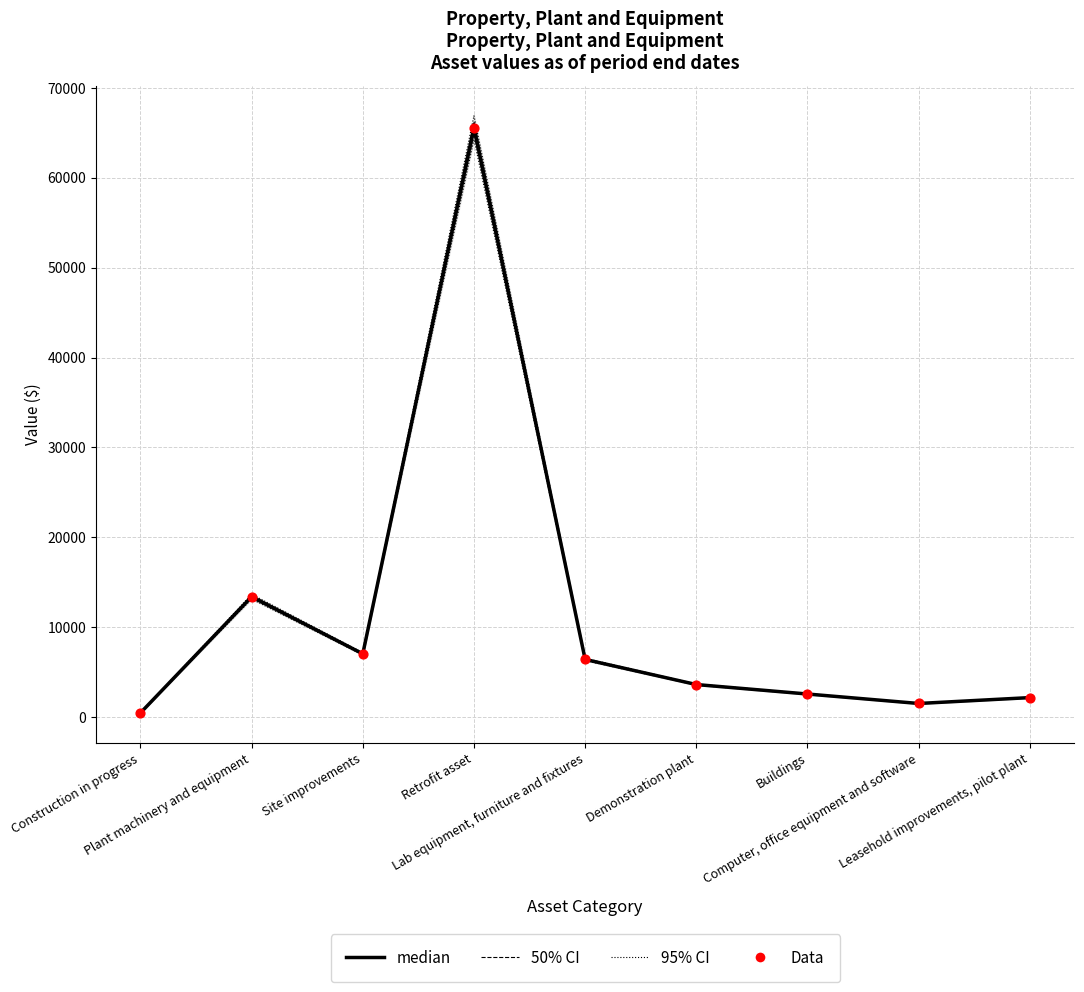

Is the value of 50% CI at Site improvements greater than the value of Data at Site improvements?

Yes